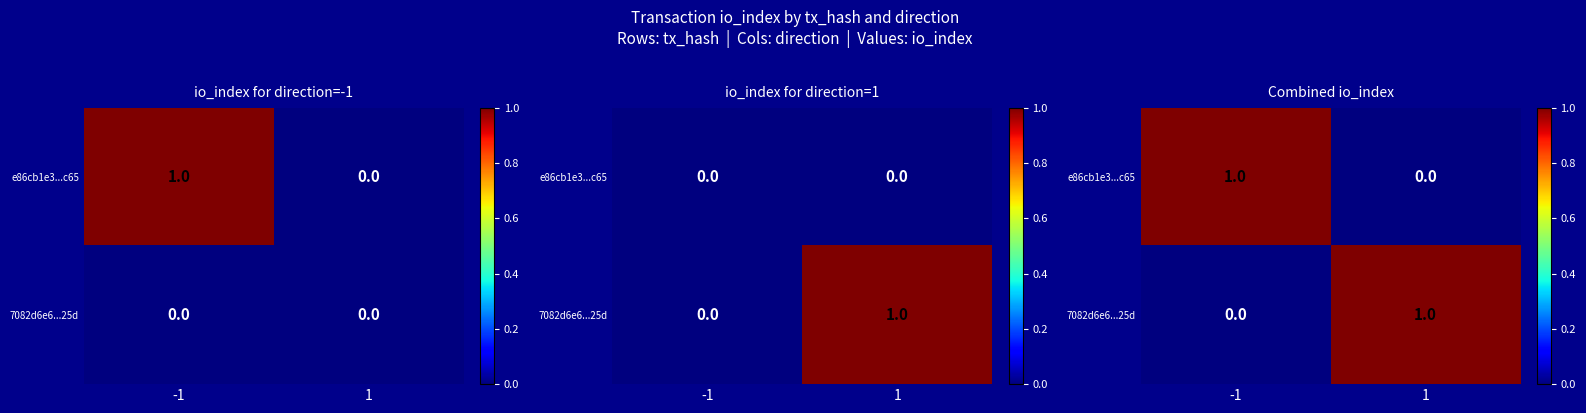

How many categories are shown in the chart?

2